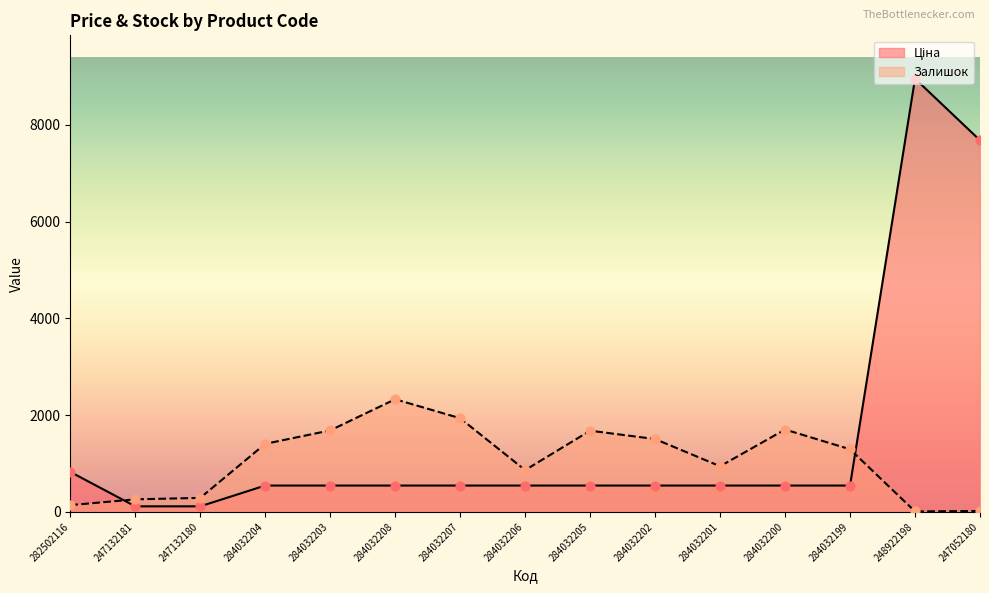

At how many categories does at least one series exceed 2670?

2